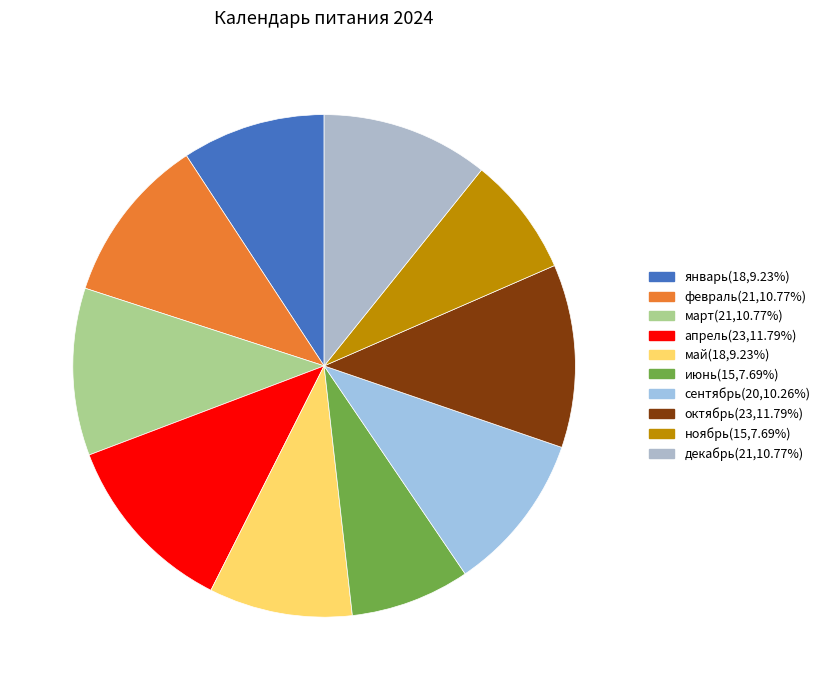

How many slices are in this pie chart?

10